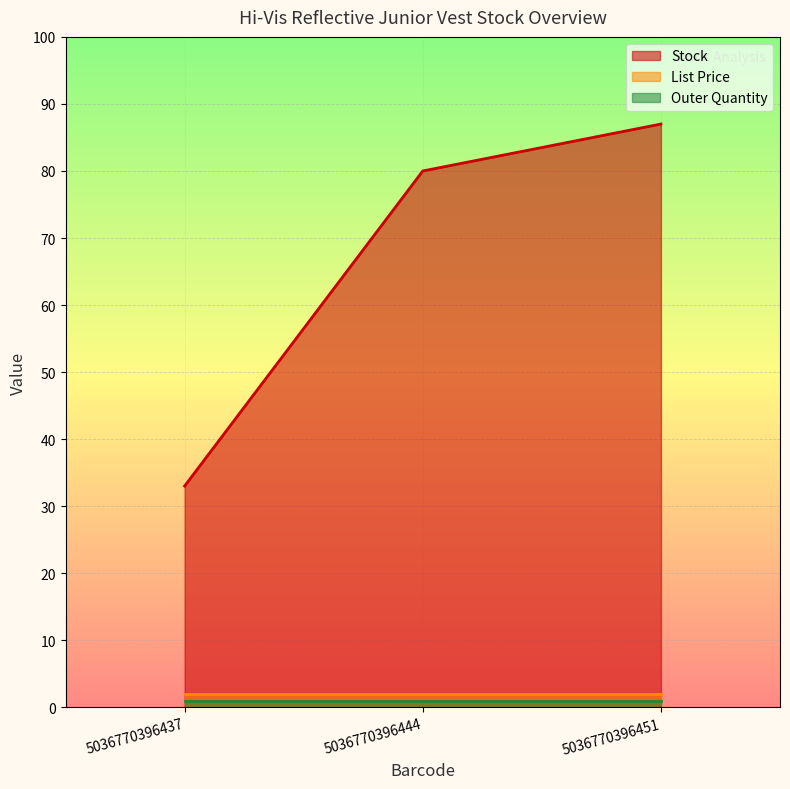

Which label corresponds to the smallest value in the chart?

5036770396437